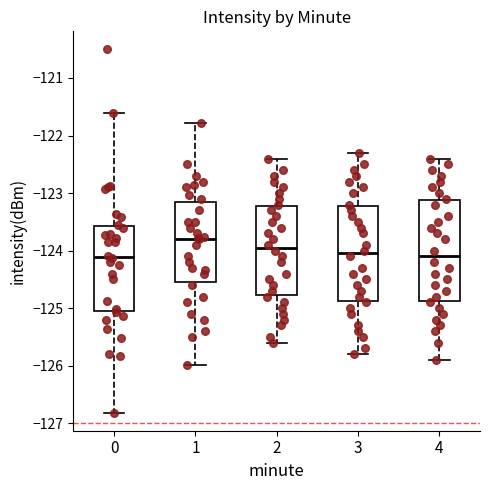

Reading left to right, read every box against the y-axis: the position of its median line, the range the box covers, and the ends of its whiskers. The values are not printed on the chart, so give them approximately, as read against the axis.

0: median -124.1, box -125.1 to -123.6, whiskers -126.8 to -121.6
1: median -123.8, box -124.5 to -123.1, whiskers -126.0 to -121.8
2: median -123.9, box -124.8 to -123.2, whiskers -125.6 to -122.4
3: median -124.0, box -124.9 to -123.2, whiskers -125.8 to -122.3
4: median -124.1, box -124.9 to -123.1, whiskers -125.9 to -122.4